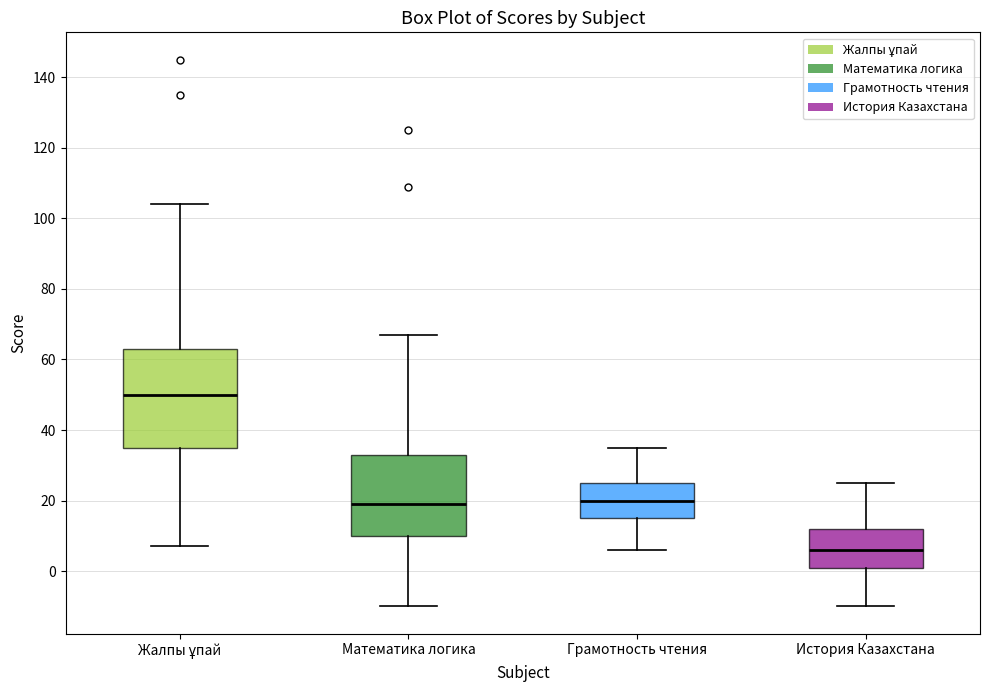

Which box is the tallest, from its lower edge to its upper edge?

Жалпы ұпай